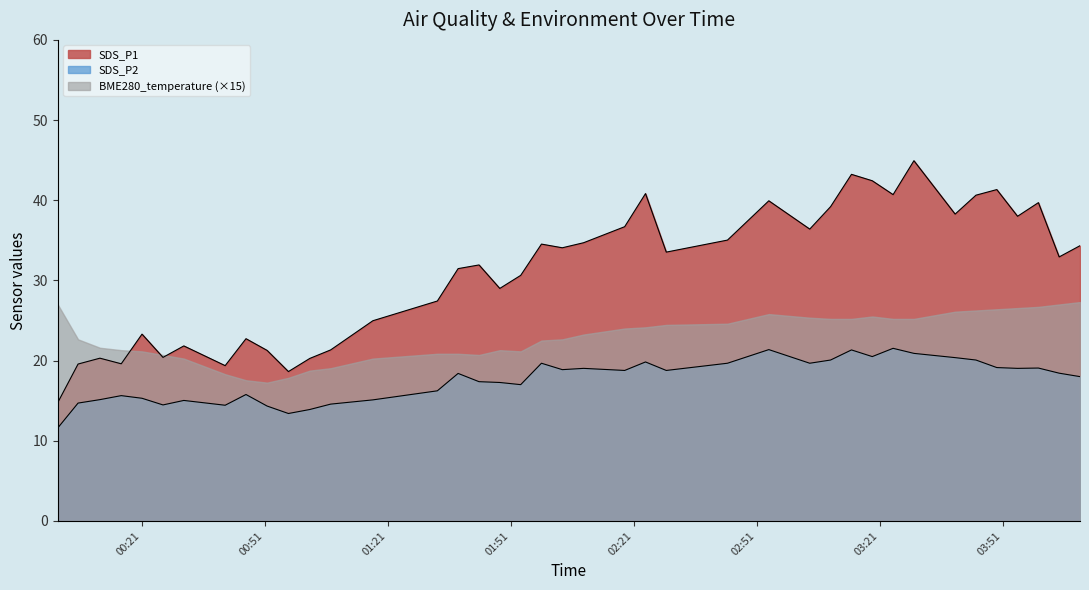

What is the lowest value of the SDS_P2 series?

11.6